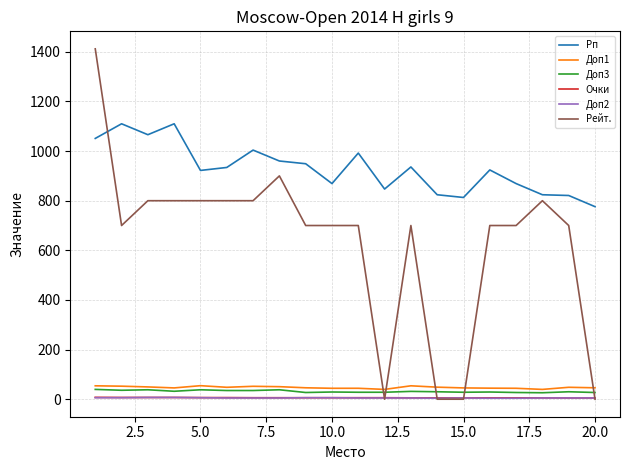

Which series has the largest range (max minus min)?

Рейт.